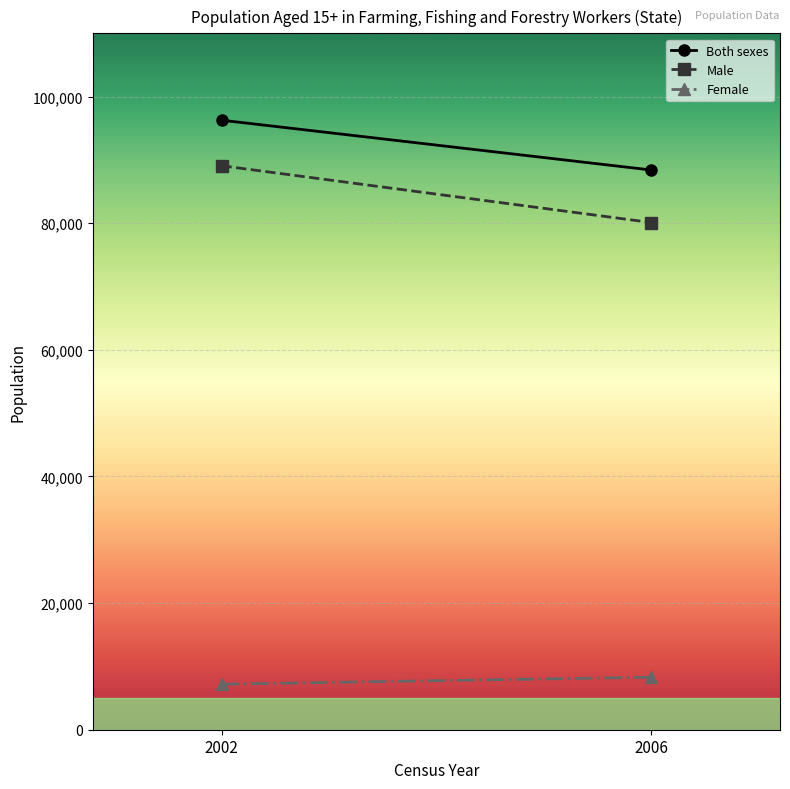

Reading right to left, transcribe all the data shown in this chart.

Both sexes: 2006=88414	2002=96279
Male: 2006=80117	2002=89086
Female: 2006=8297	2002=7193